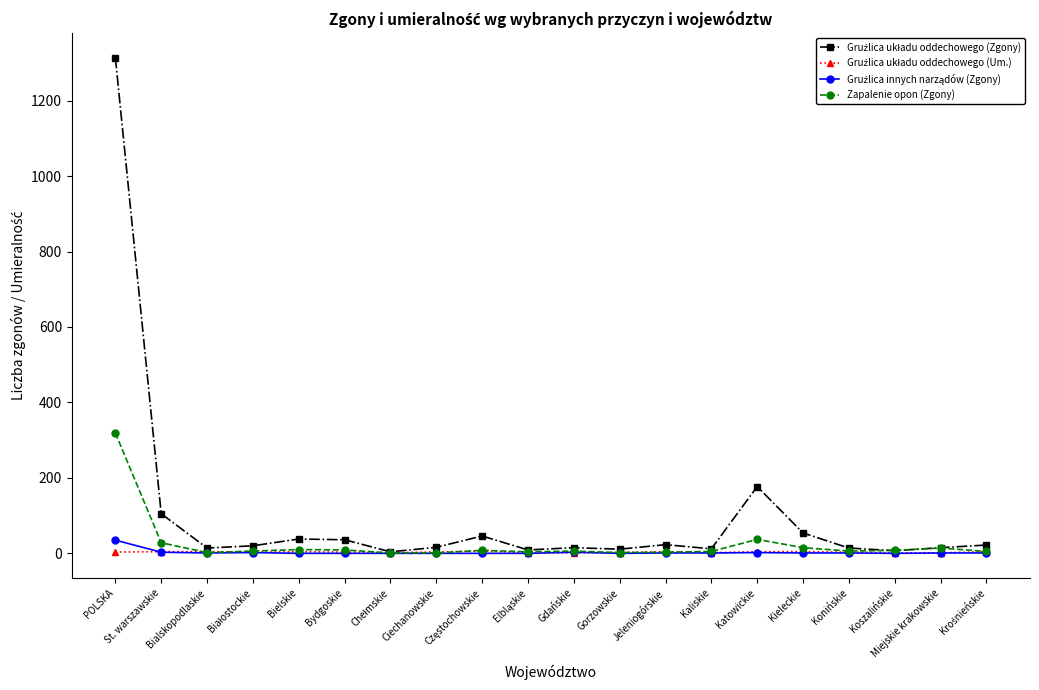

What is the label of the 18th point from the left?

Koszalińskie